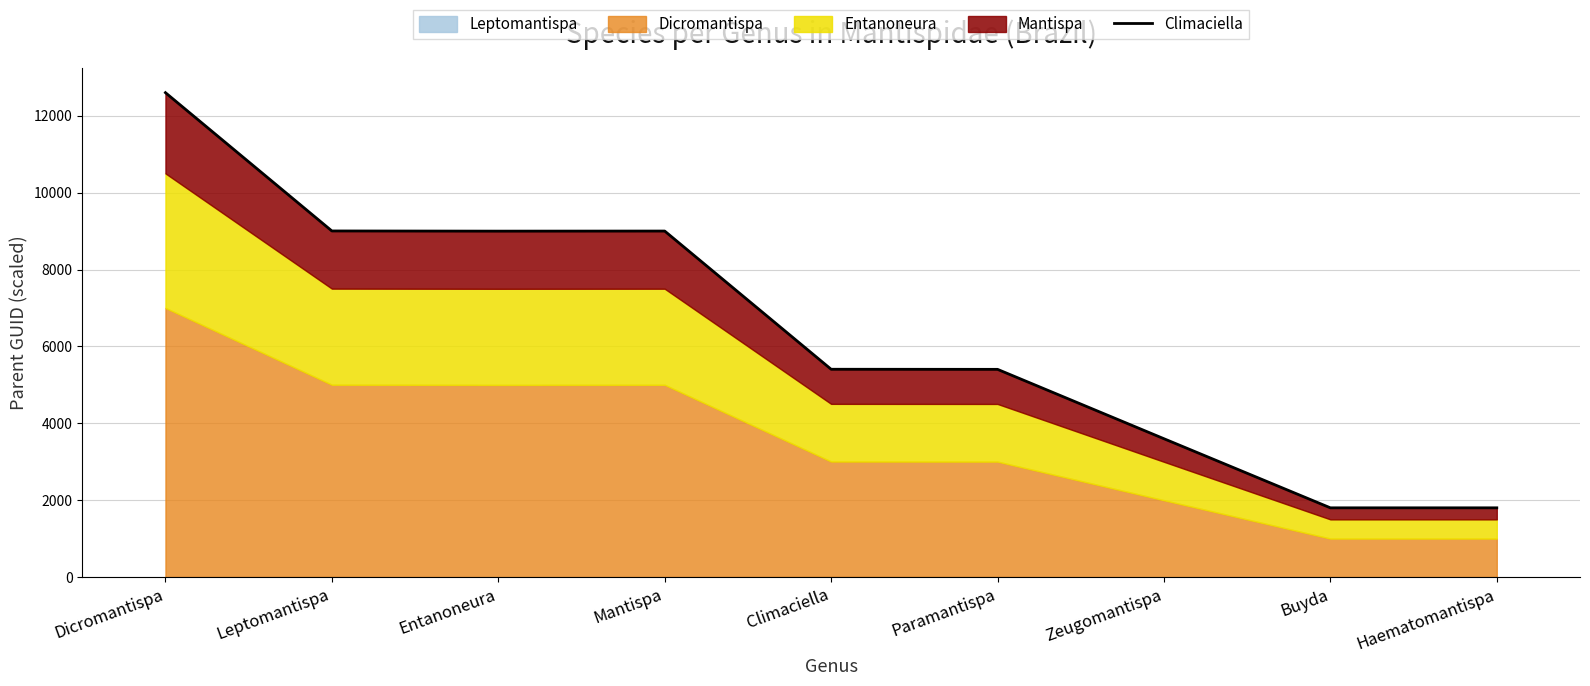

What is the ratio of the value at Haematomantispa to the value at Dicromantispa?

0.1